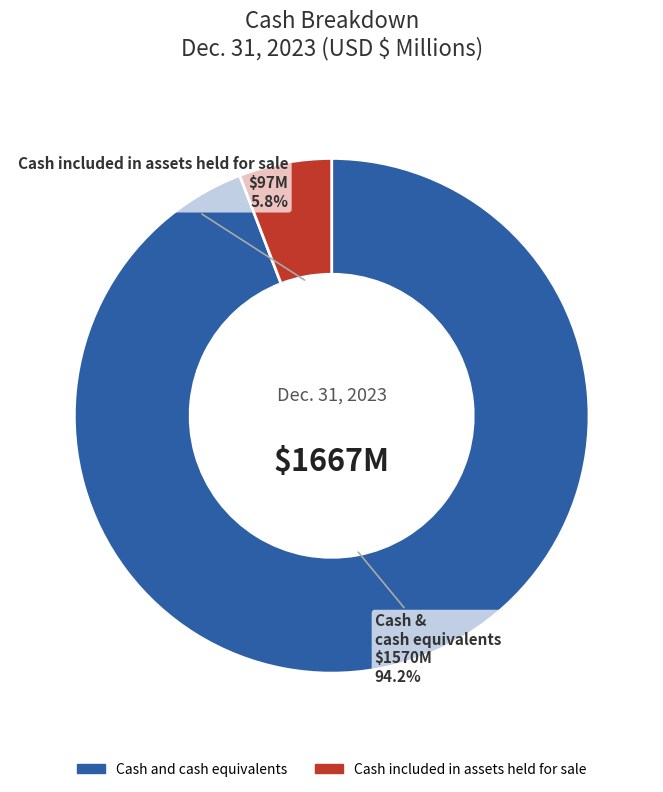

Rank the categories by value from lowest to highest.

Cash included in assets held for sale, Cash and cash equivalents